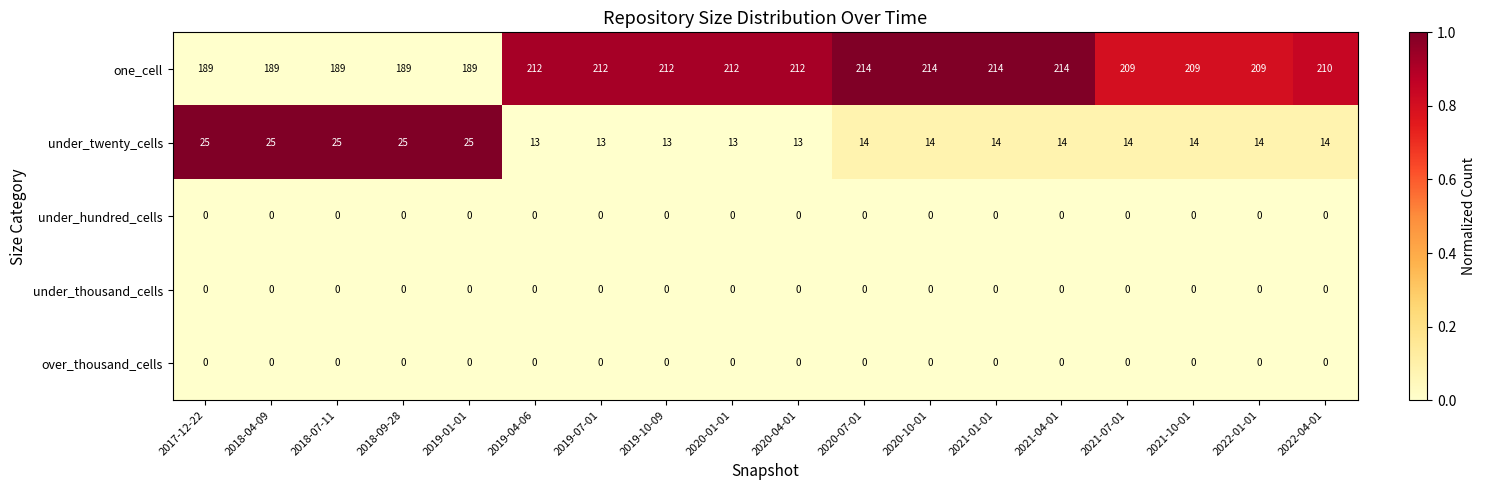

The one_cell series shows 189 at 2019-01-01. True or false?

True